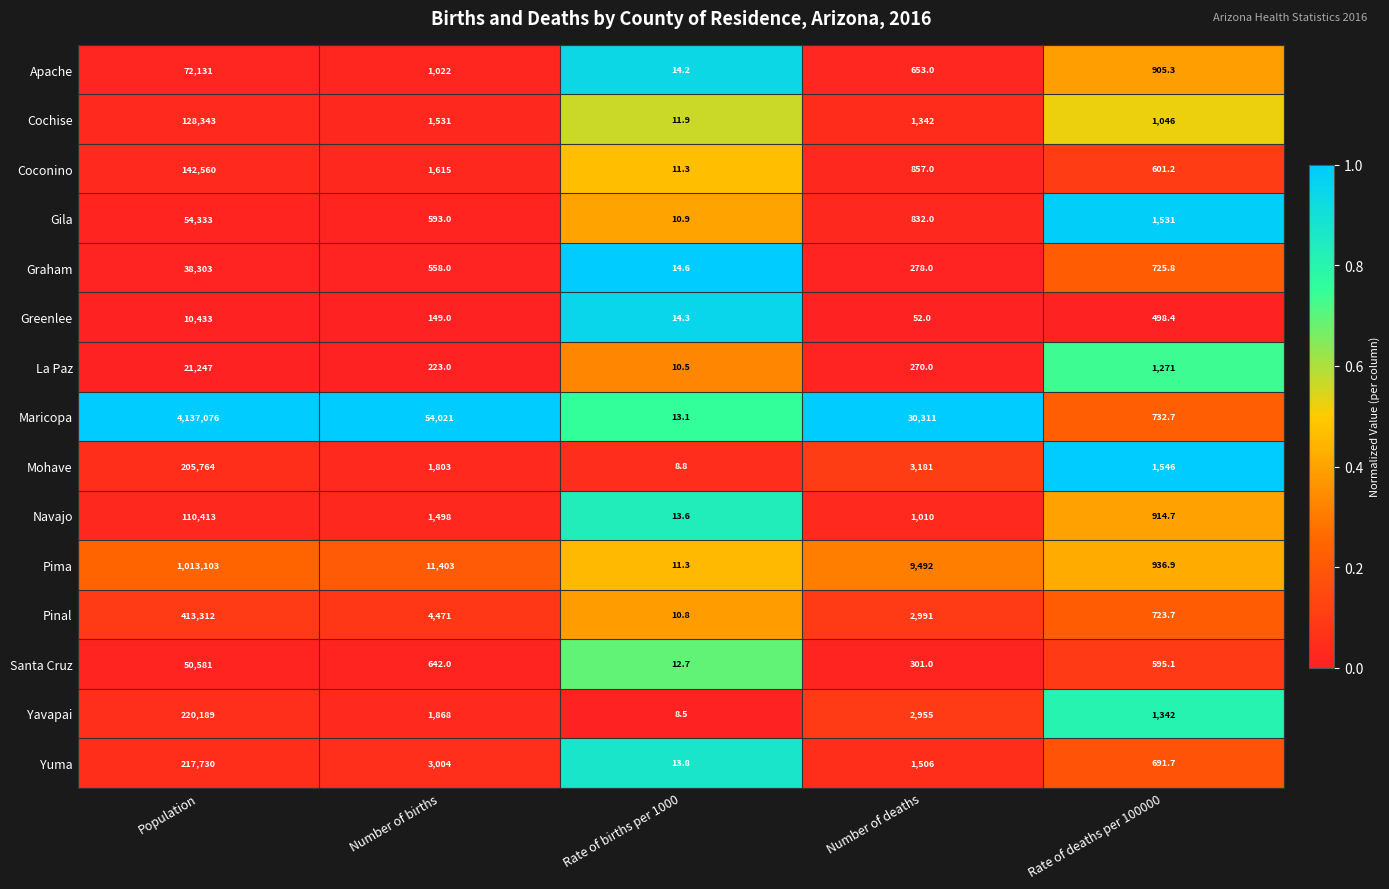

Which series has the largest total across all categories?

Maricopa